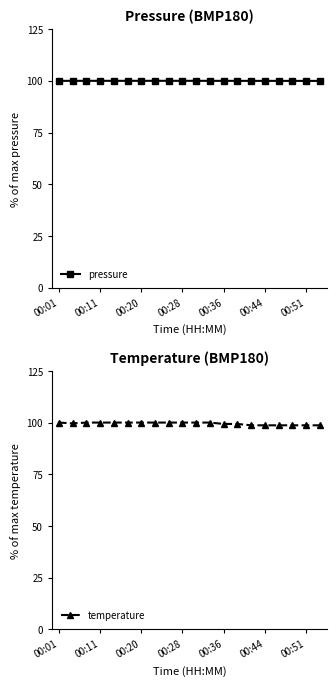

How many data points does each series have?

20